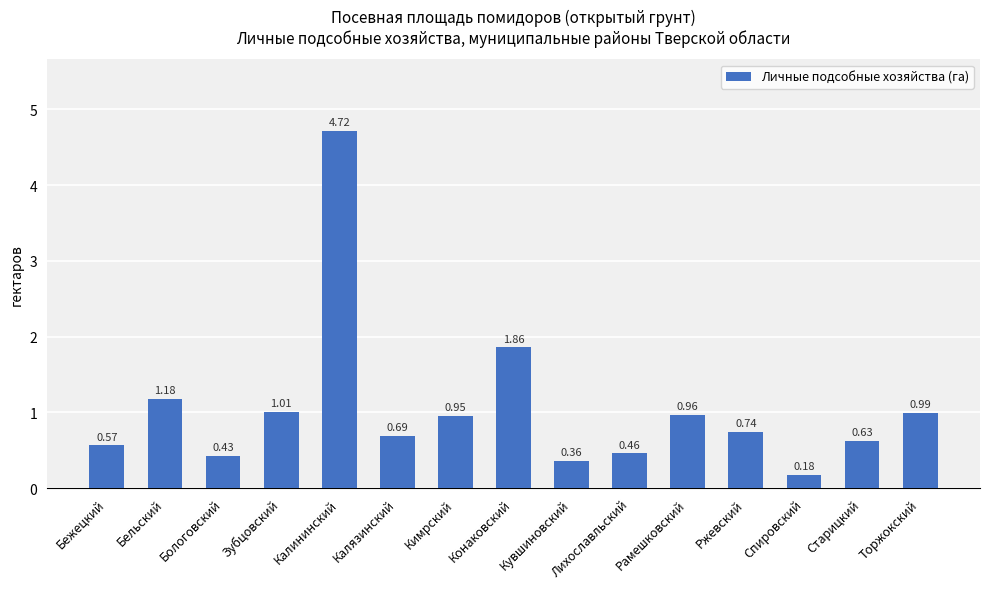

What is the difference between the maximum and second lowest values?

4.4